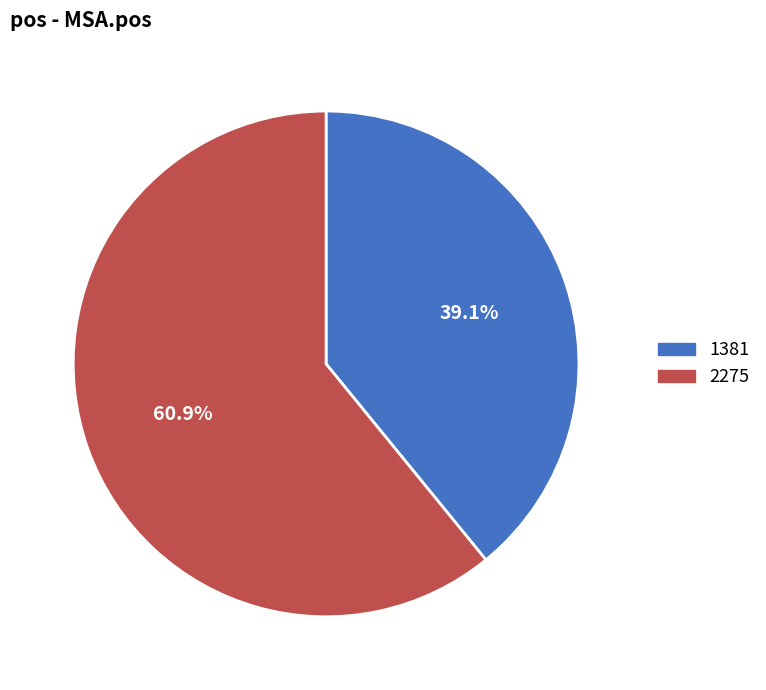

The 1381 slice represents 39% of the pie. True or false?

True